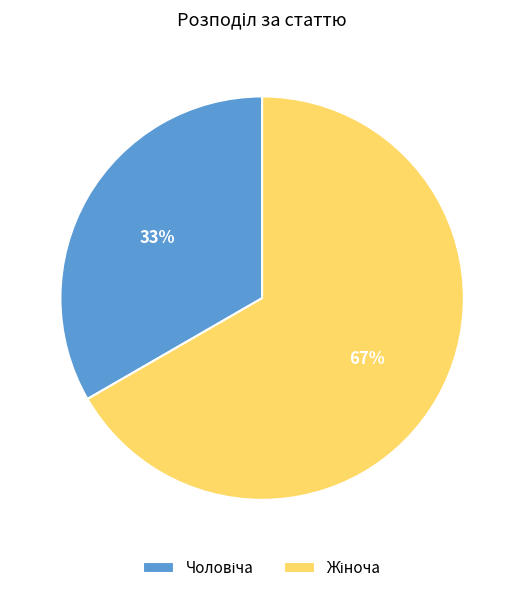

To the nearest percent, what is the average slice percentage?

50%